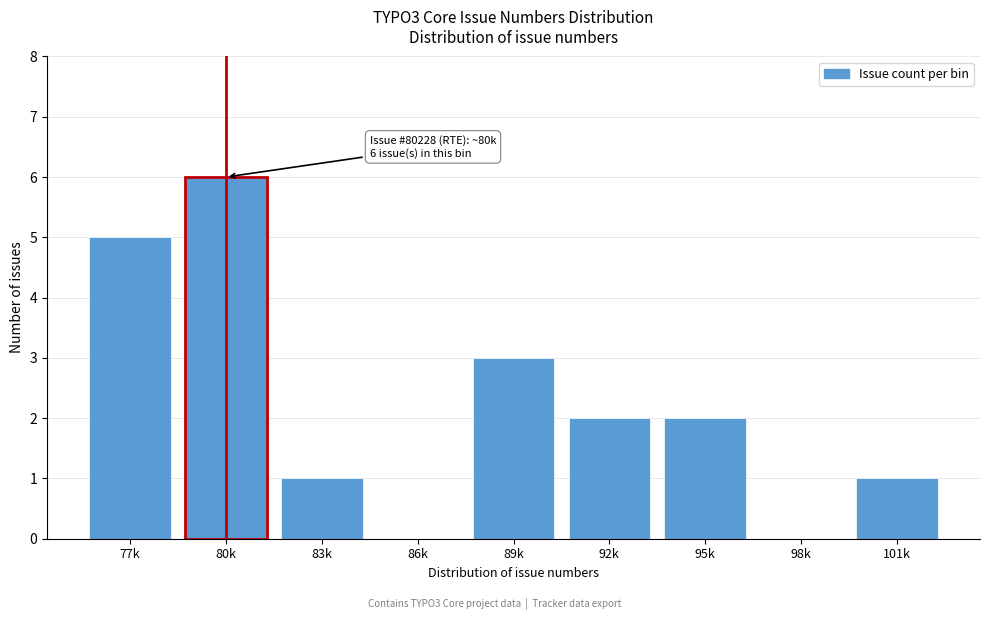

Reading left to right, transcribe all the data shown in this chart.

77k=5	80k=6	83k=1	86k=0	89k=3	92k=2	95k=2	98k=0	101k=1